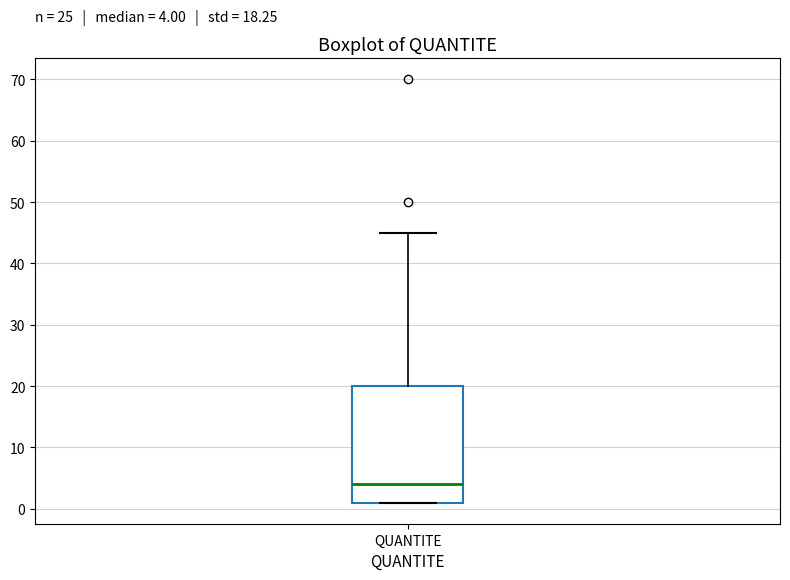

Where is the upper edge of the box for QUANTITE on the y-axis? The values are not printed on the chart, so give them approximately, as read against the axis.

20